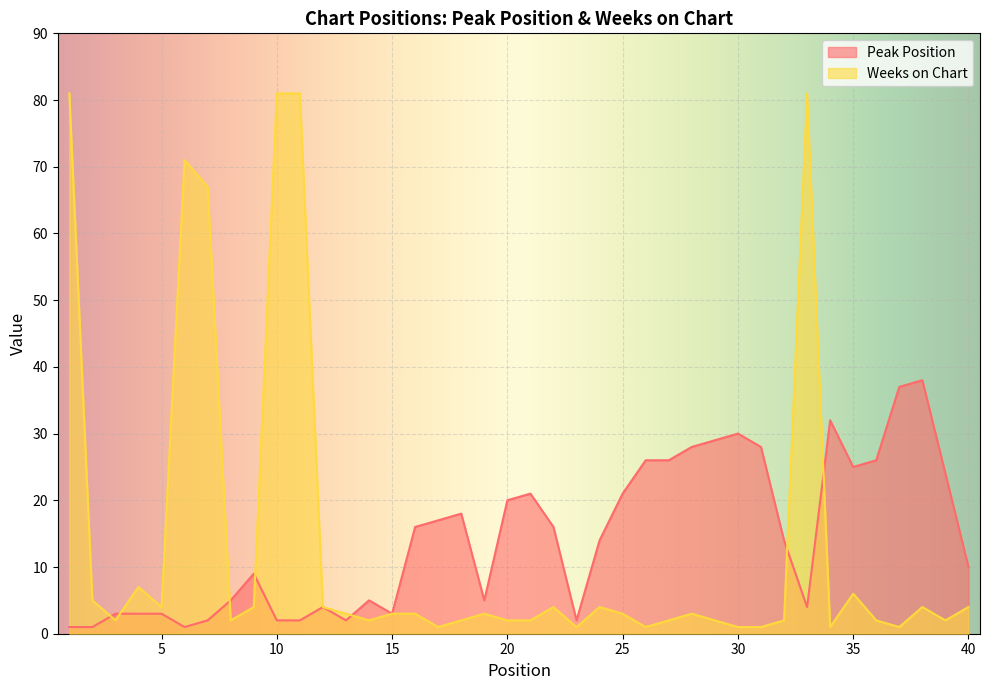

Is it true that Peak Position equals 8 at 8?

False